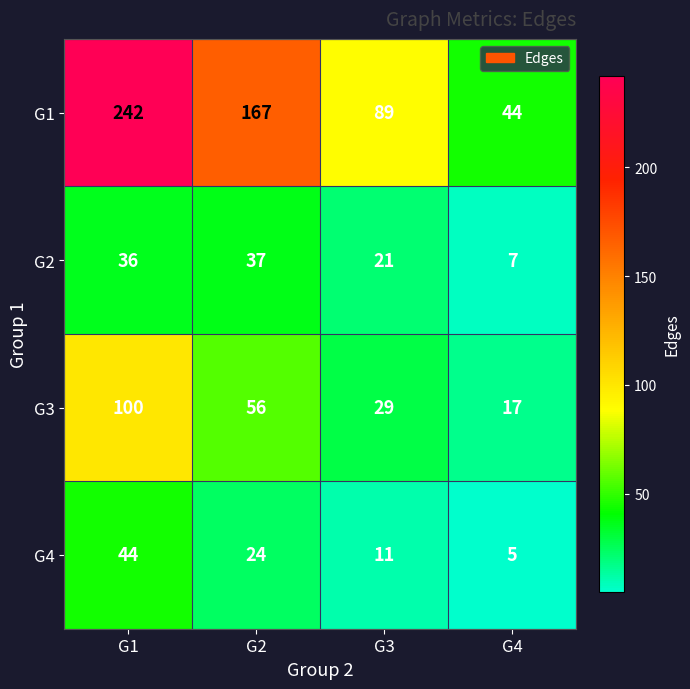

What is the sum of all G1 values?

542